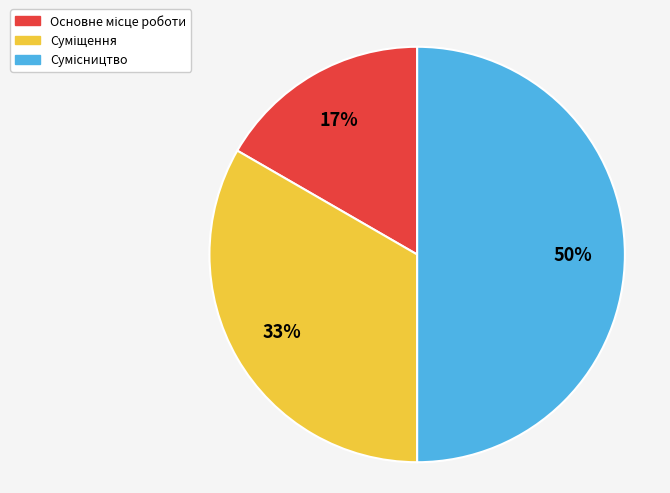

To the nearest percent, what is the difference between the largest and smallest slice percentages?

33%